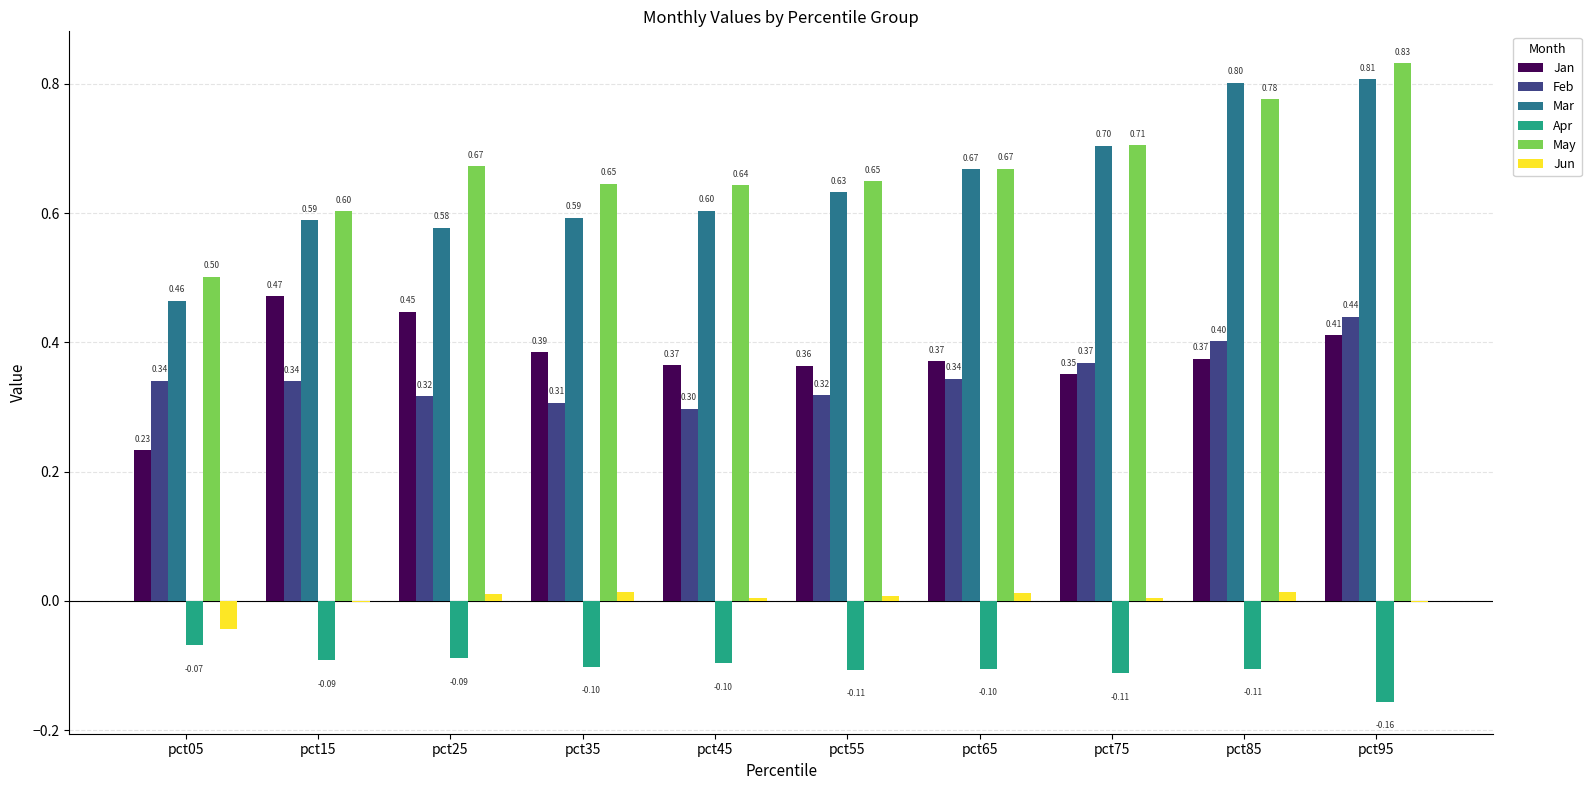

At which category is the sum across all series the highest?

pct95